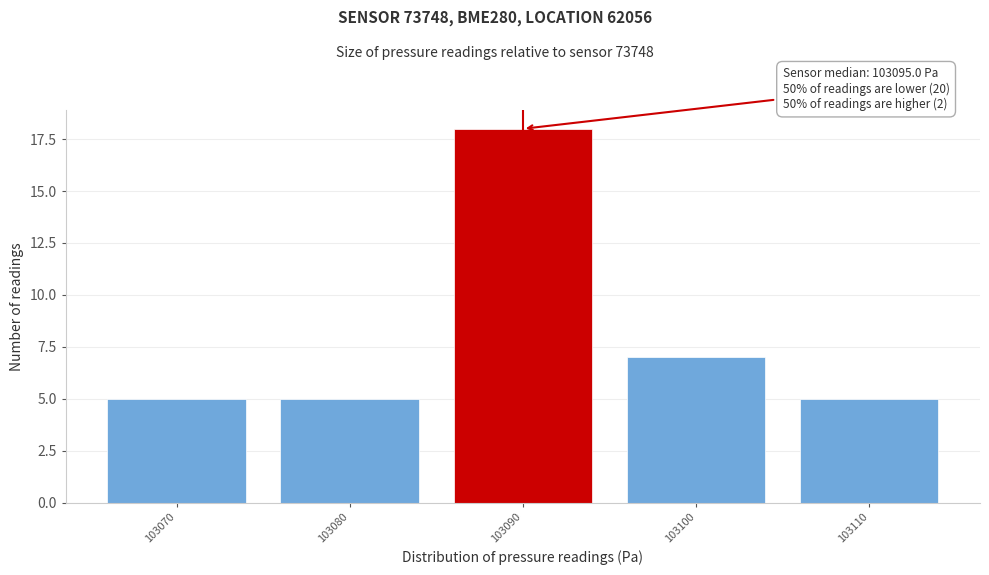

Reading left to right, transcribe all the data shown in this chart.

5	5	18	7	5